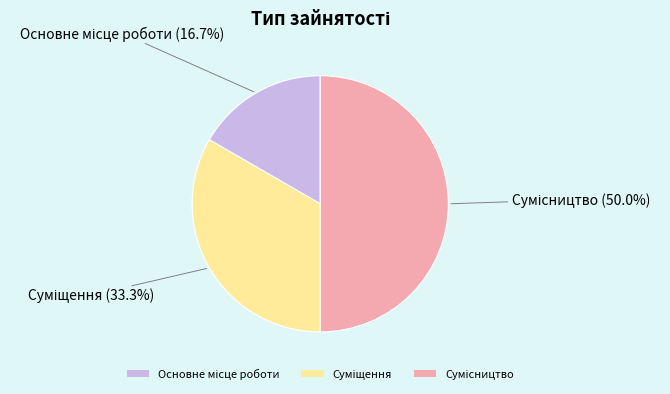

To the nearest percent, what is the difference between the Сумісництво and Суміщення slice percentages?

17%